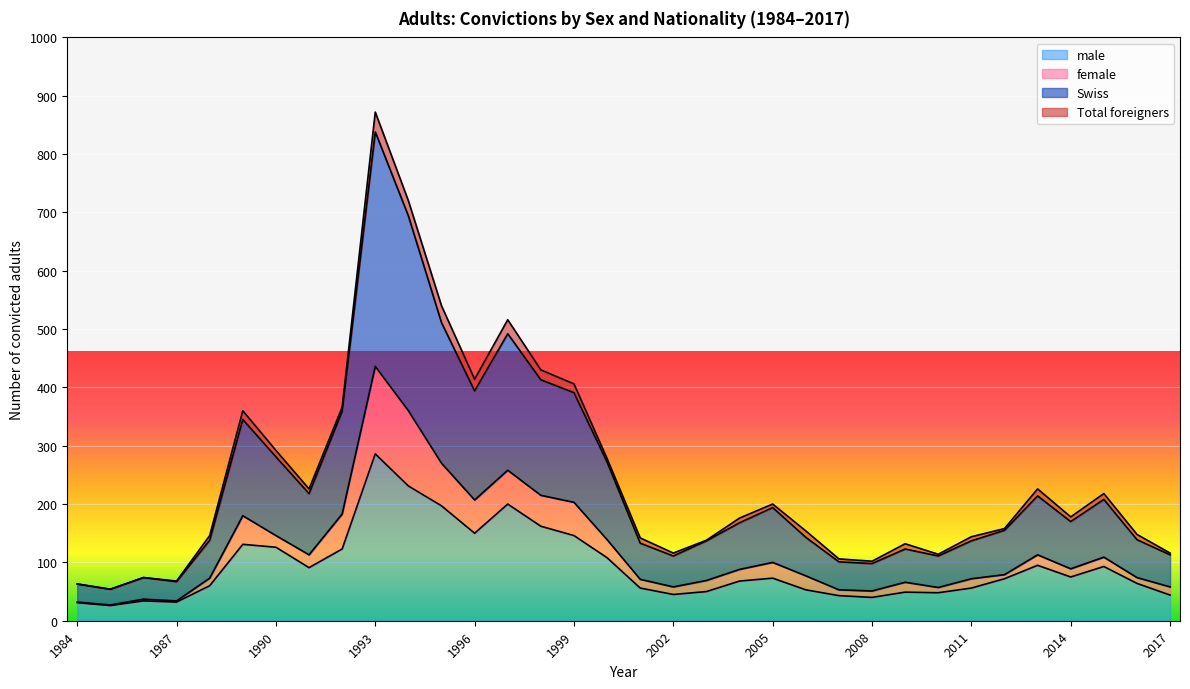

True or false: male and Swiss cross at least once.

False